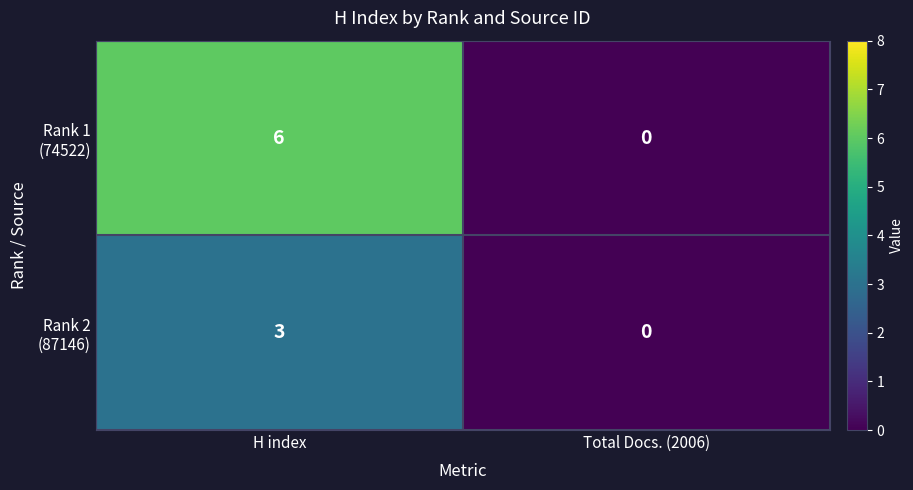

At which category is the sum across all series the highest?

H index